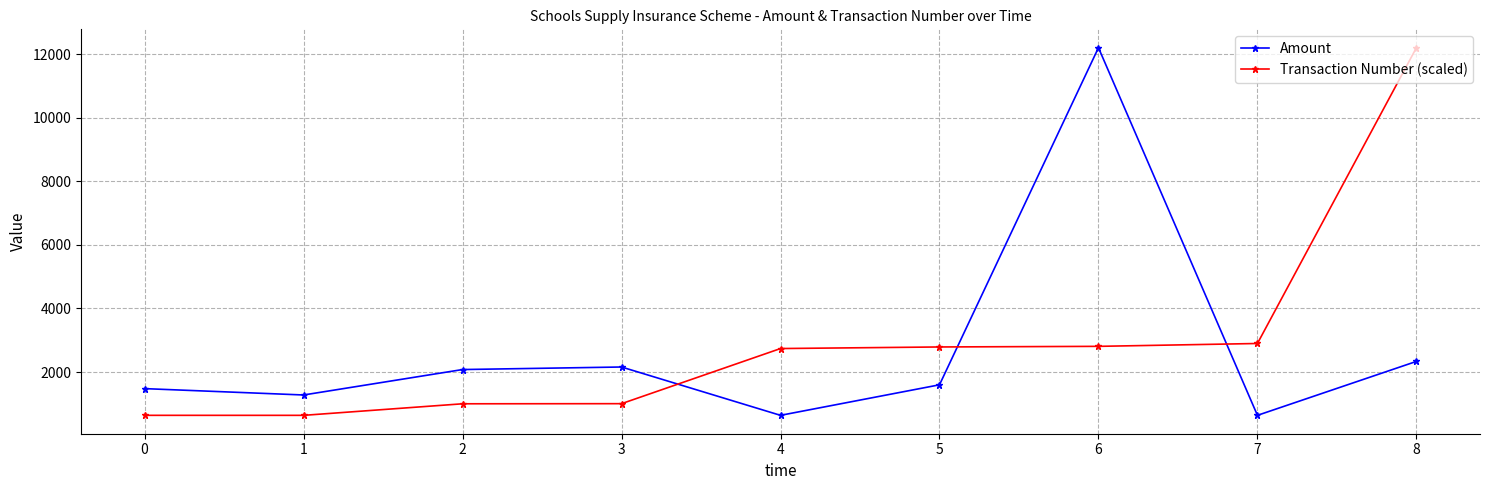

What is the value of the Transaction Number (scaled) point at the 4th from the left?

1007.0